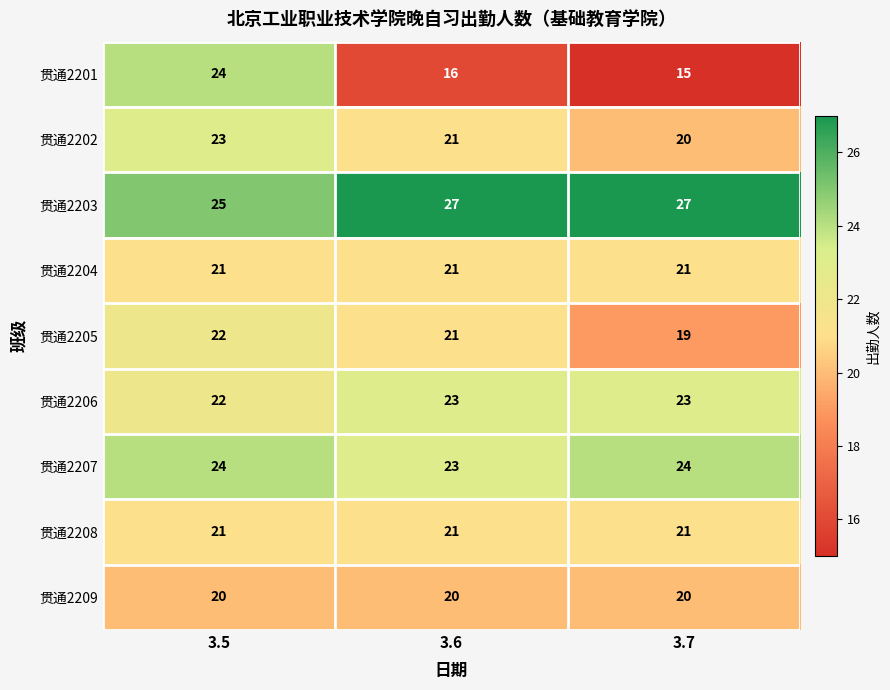

Which category has the lowest value across all series?

3.7